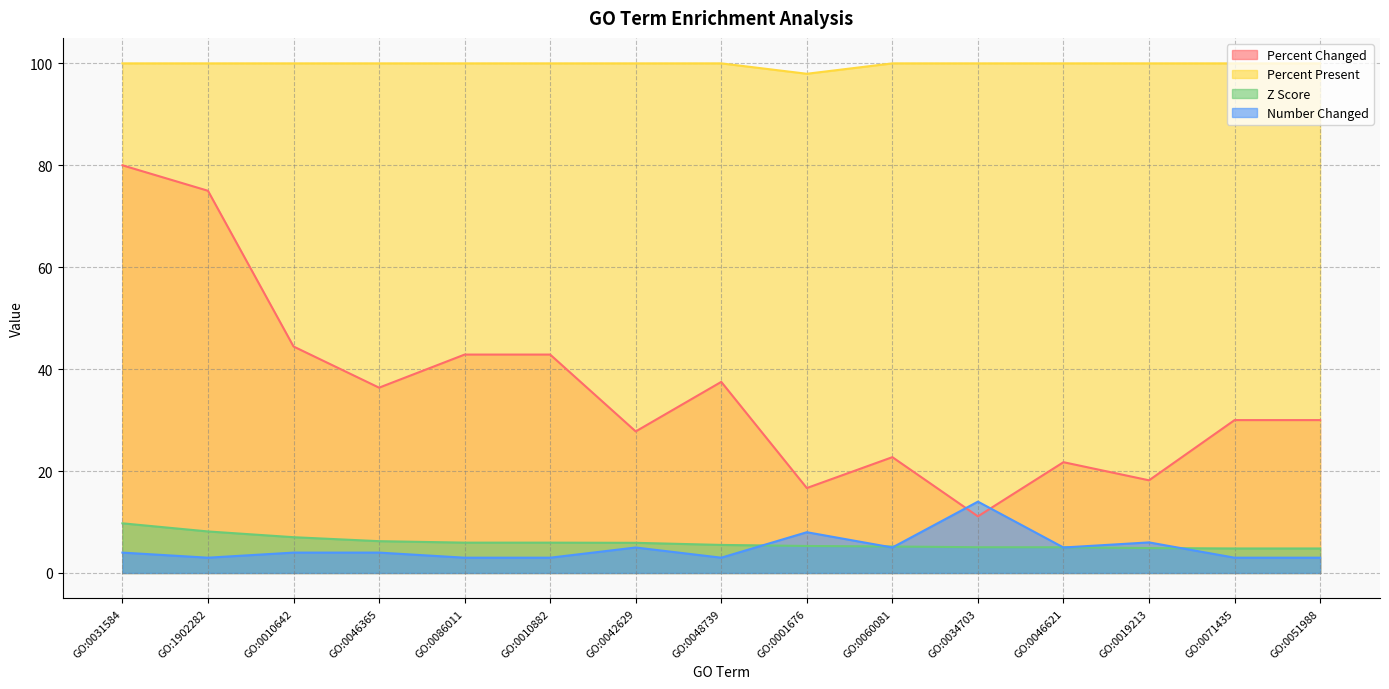

What is the total value across all series at GO:0001676?

127.9